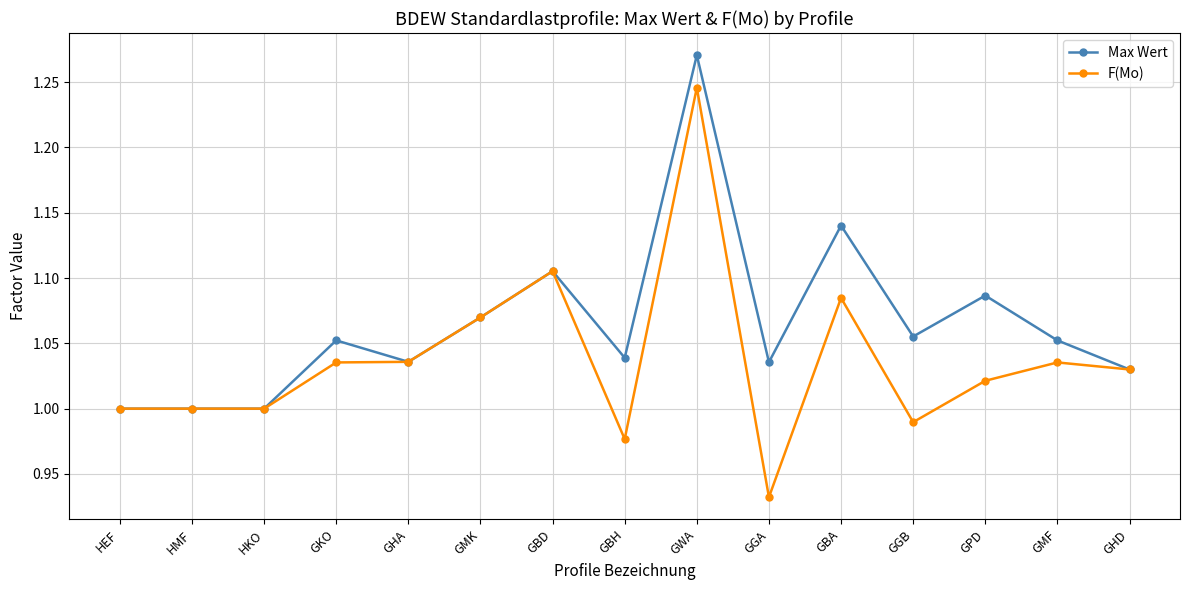

How many lines are shown in the chart?

2